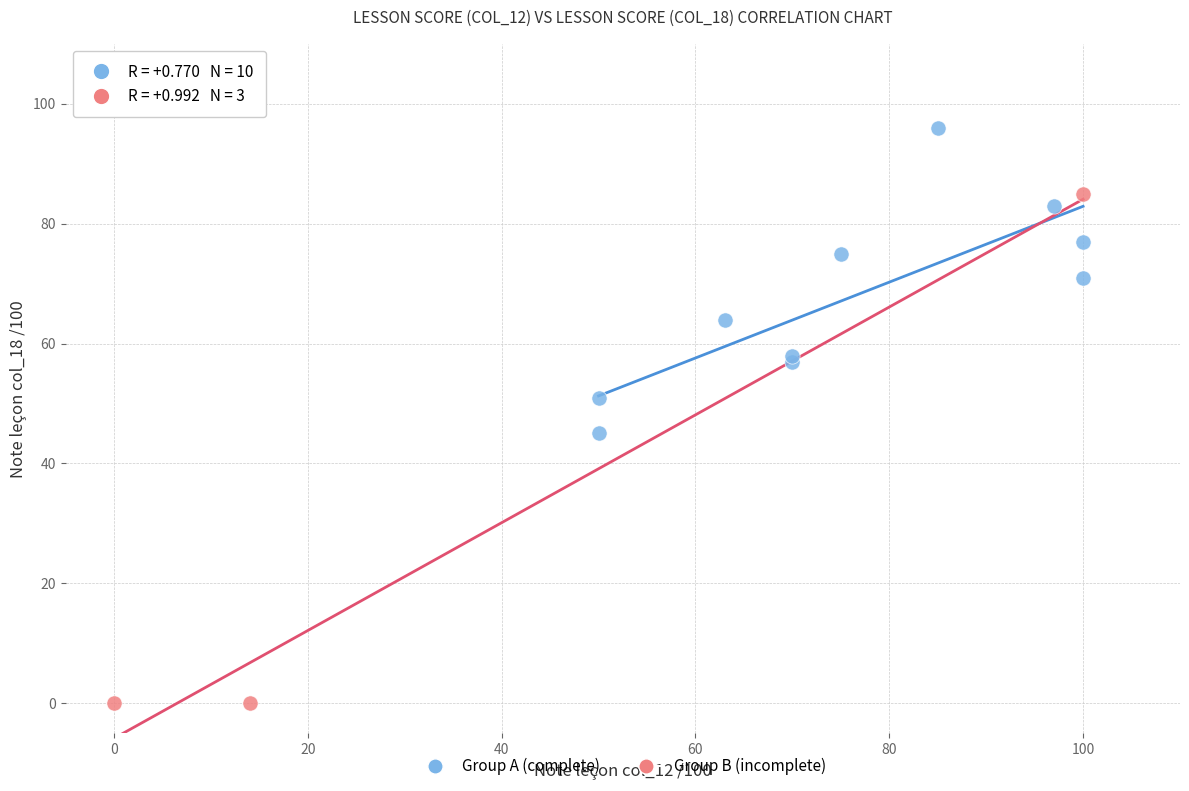

Which series contains the highest Y value?

Group A (complete)